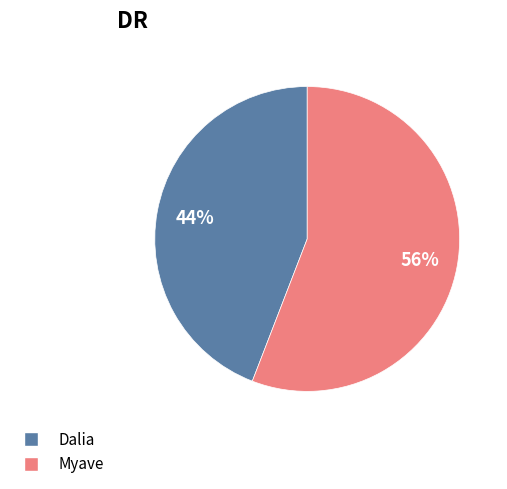

What is the ratio of the value at Myave to the value at Dalia?

1.3